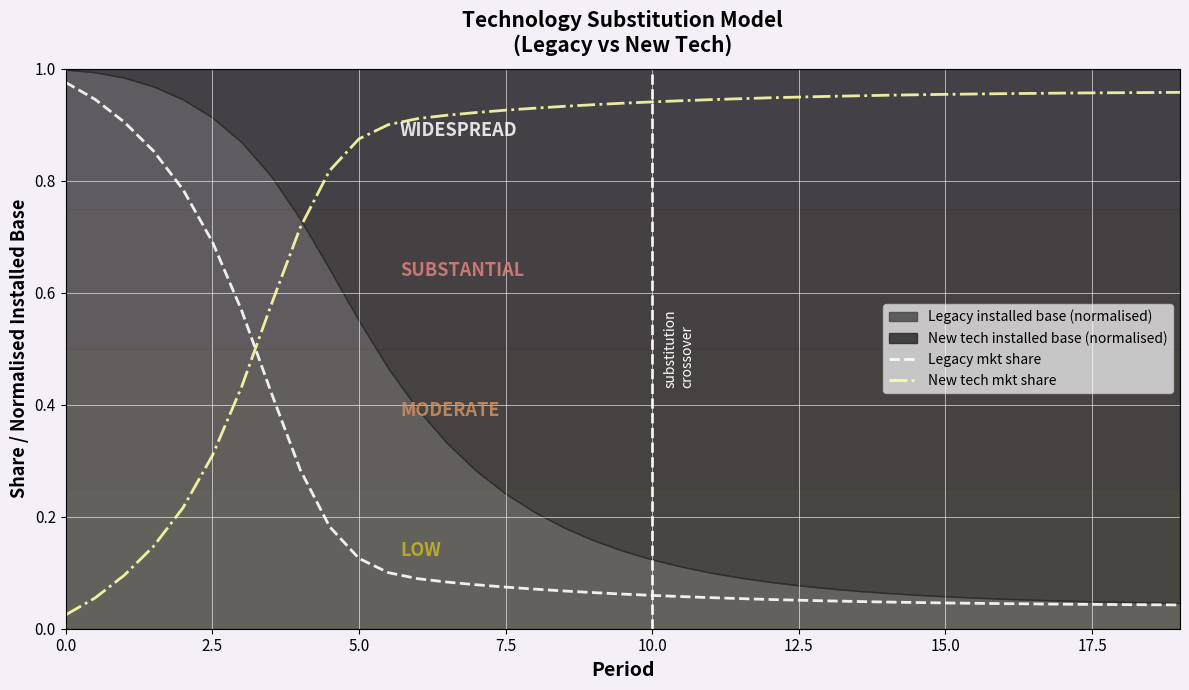

Which series has the largest range (max minus min)?

New tech mkt share